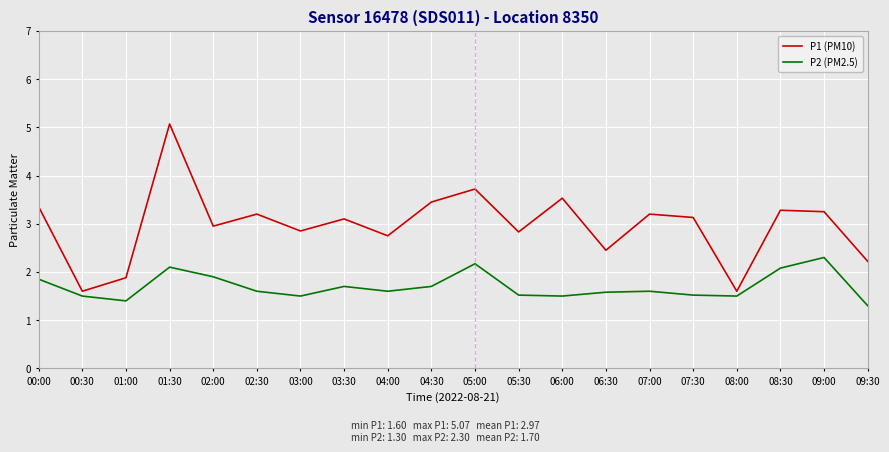

What is the difference between the maximum and minimum values in the P1 (PM10) series?

3.5